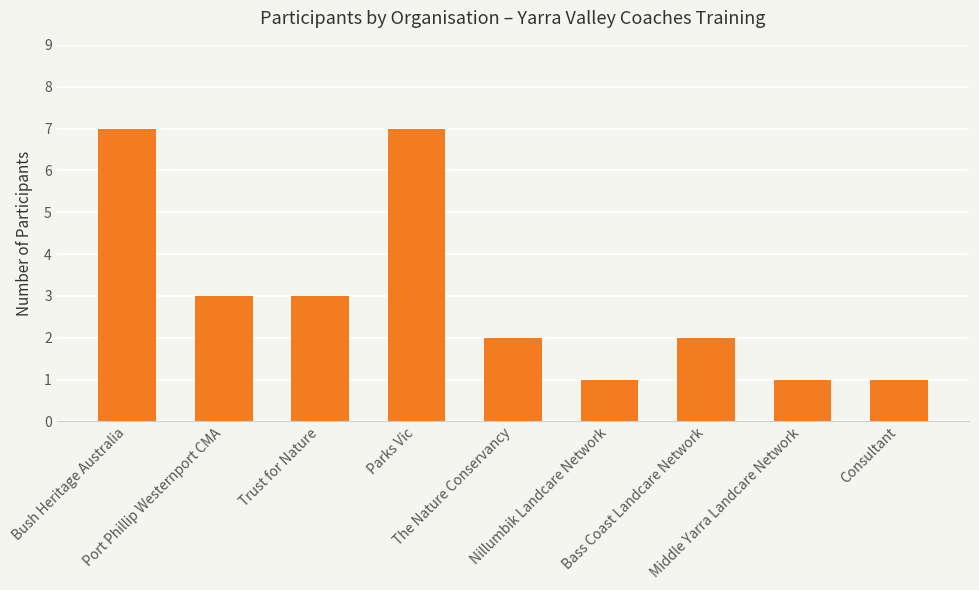

Reading left to right, list all the values displayed in this chart.

Bush Heritage Australia=7	Port Phillip Westernport CMA=3	Trust for Nature=3	Parks Vic=7	The Nature Conservancy=2	Nillumbik Landcare Network=1	Bass Coast Landcare Network=2	Middle Yarra Landcare Network=1	Consultant=1